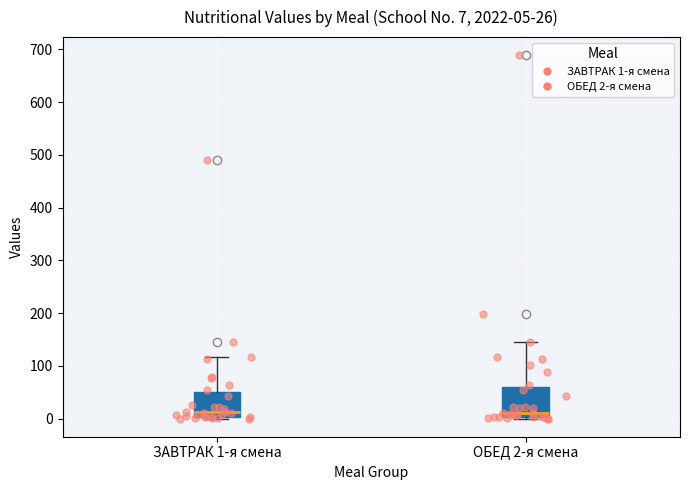

Which box is the tallest, from its lower edge to its upper edge?

ОБЕД 2-я смена